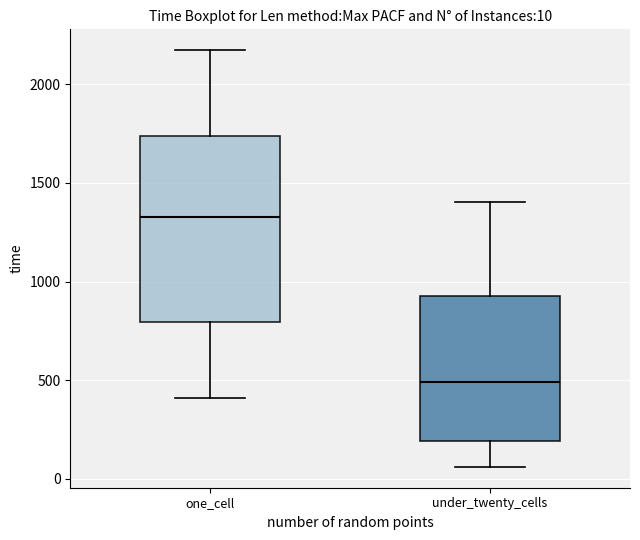

Which box is the tallest, from its lower edge to its upper edge?

one_cell